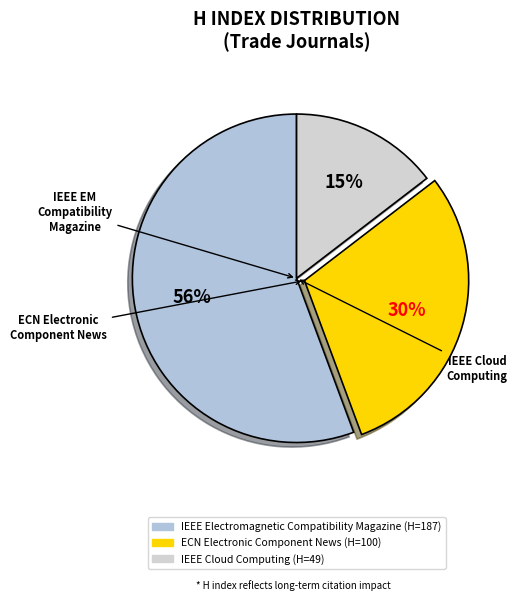

To the nearest percent, what is the average slice percentage?

33%